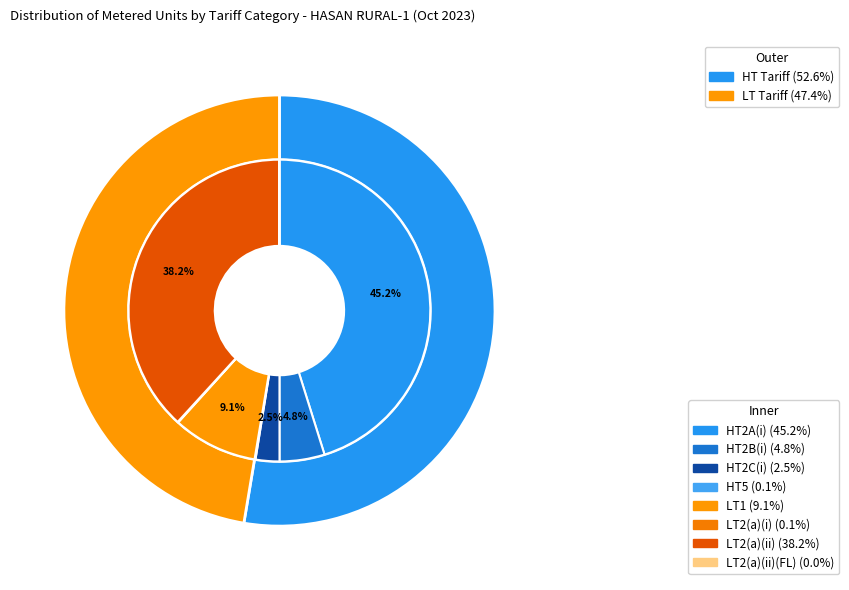

What percentage is the LT2(a)(ii) slice, to the nearest percent?

38%